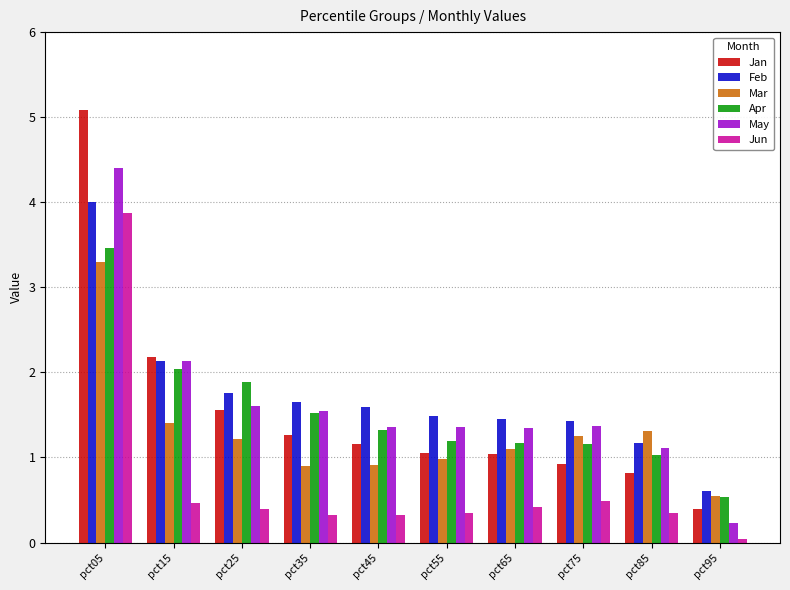

Count the number of data series in this chart.

6